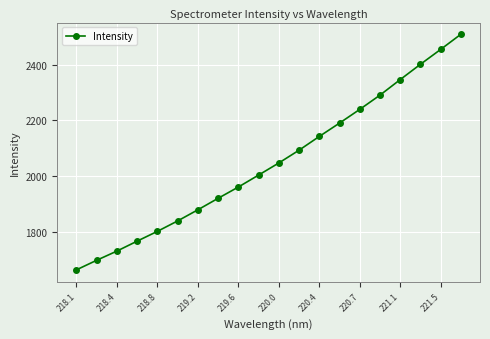

What is the smallest value displayed?

1662.5